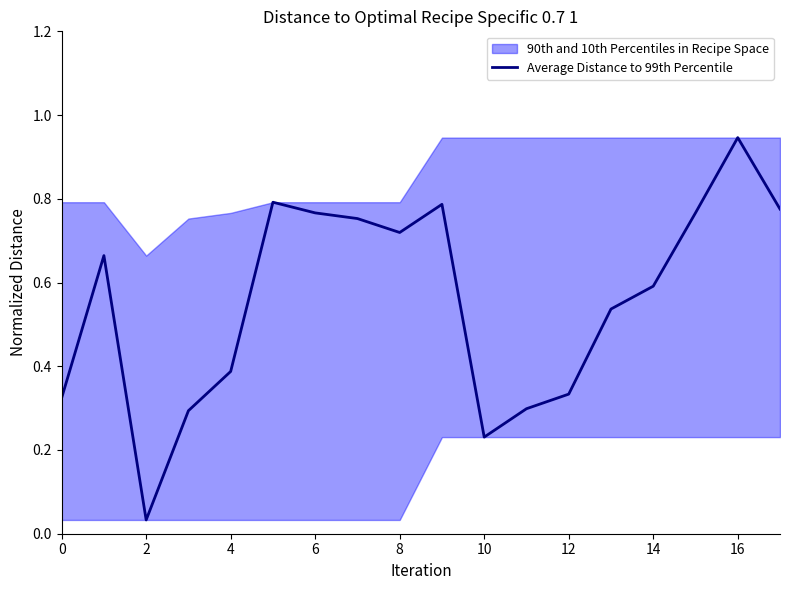

The Average Distance to 99th Percentile series shows 1.6 at 16. True or false?

False